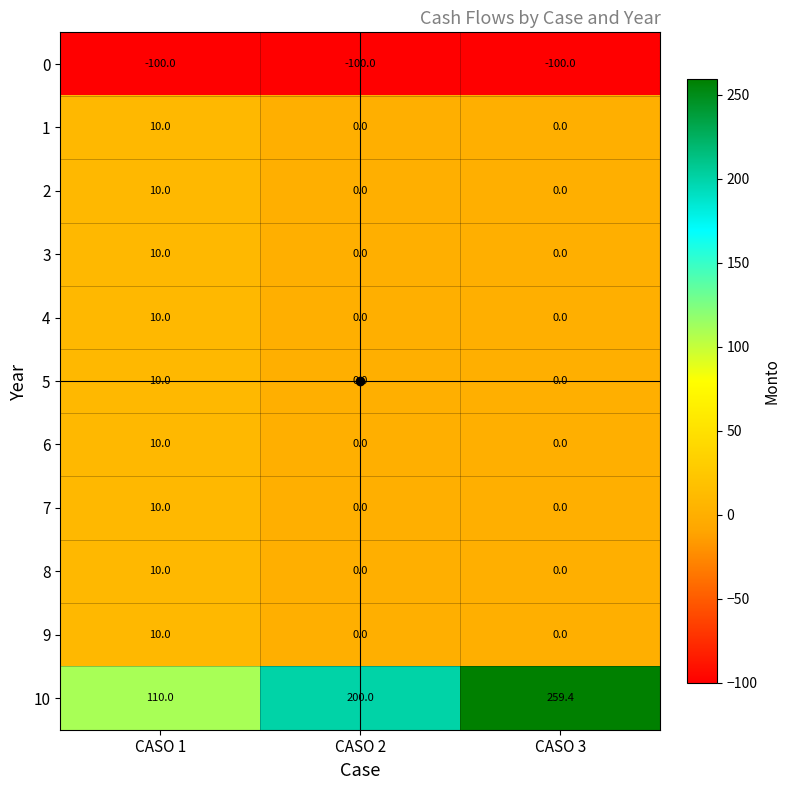

Read the 8 value at CASO 1.

10.0